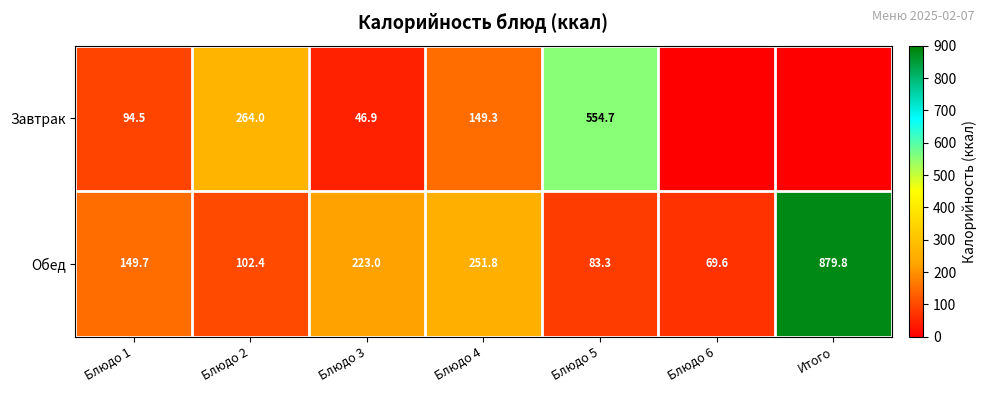

Rank the series at Блюдо 5 from lowest to highest value.

Обед, Завтрак